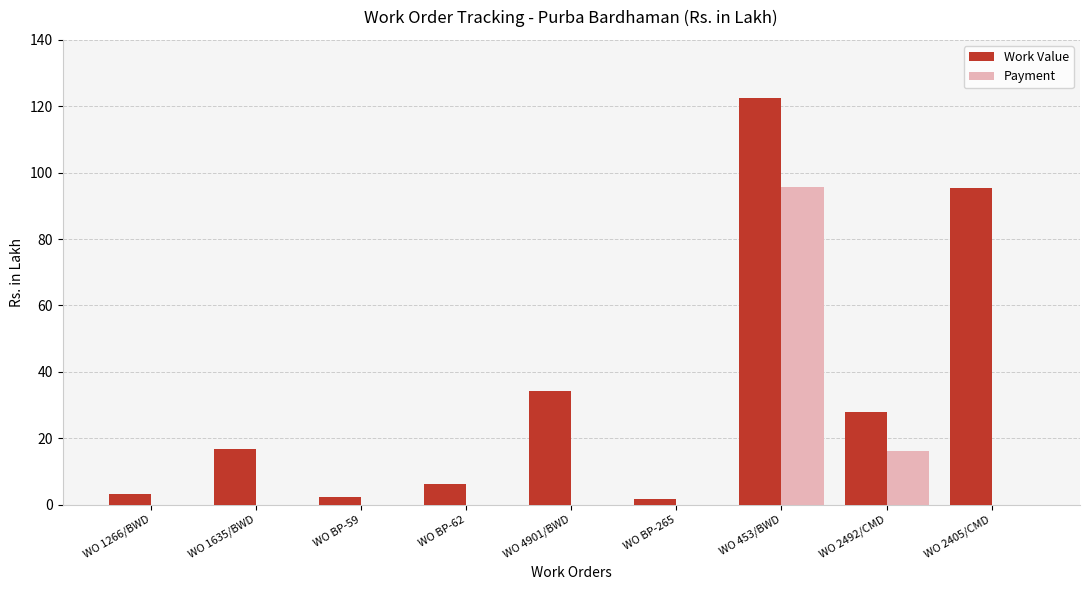

What is the approximate value of Payment at WO 453/BWD?

95.7